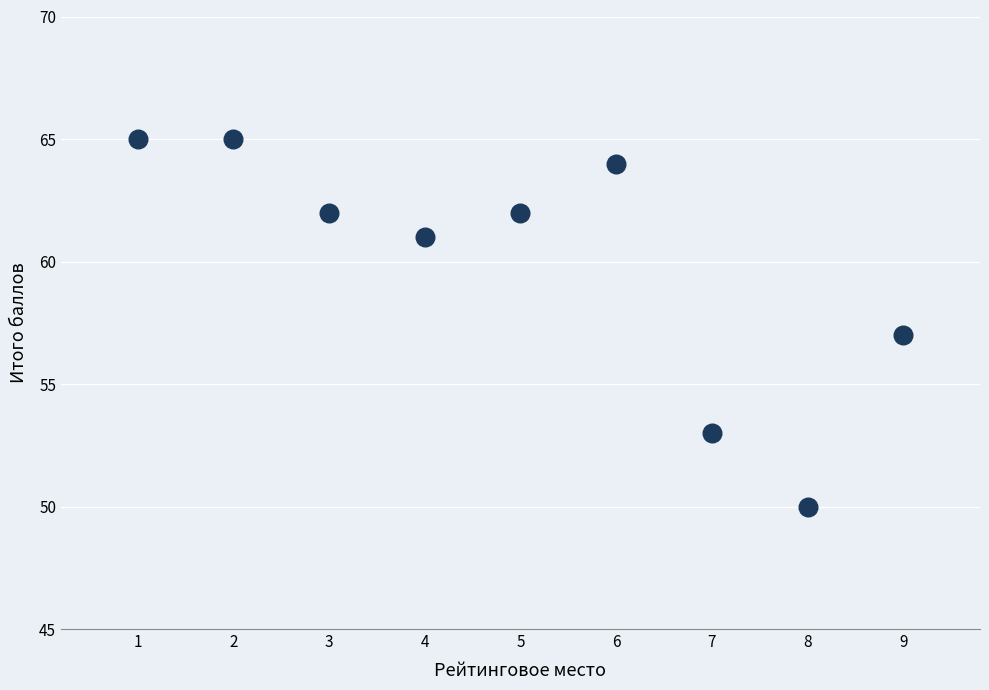

What is the average Y value?

60